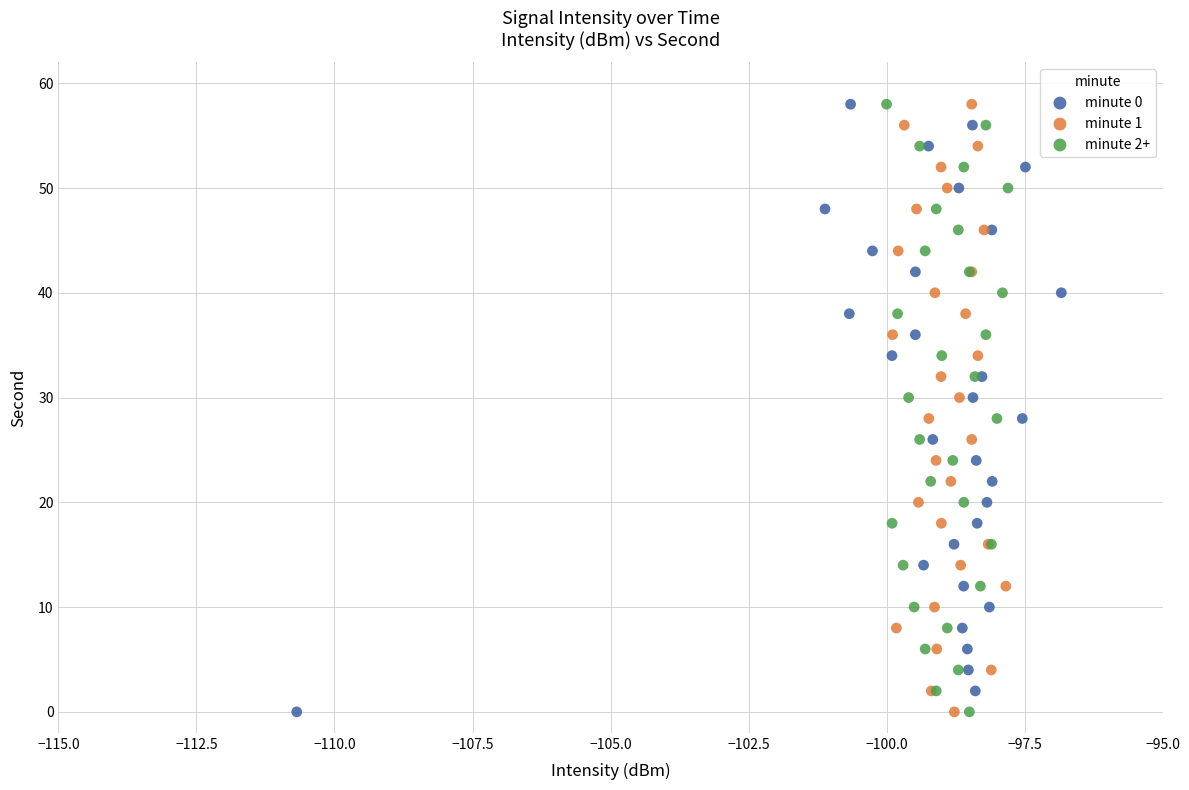

What are all the series names shown in the legend?

minute 0, minute 1, minute 2+